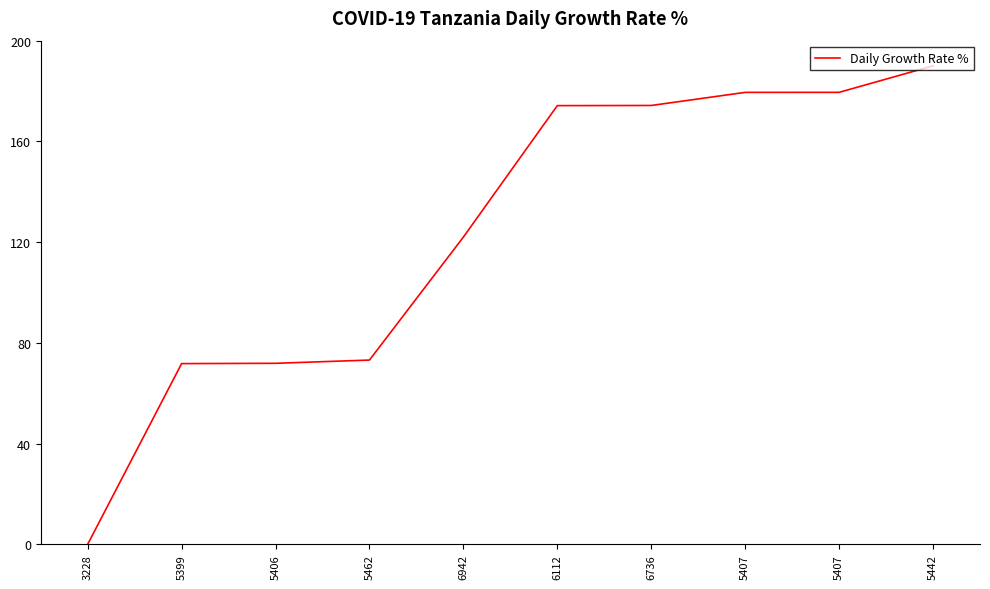

Does the chart display data point markers on the line(s)?

No